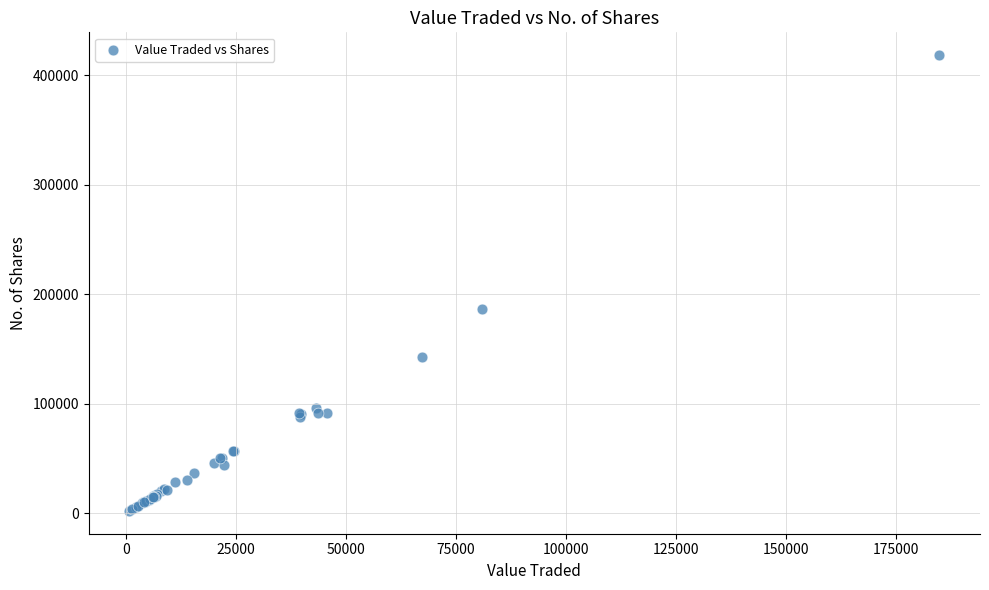

What Y value in the scatter plot is closest to 210103?

186522